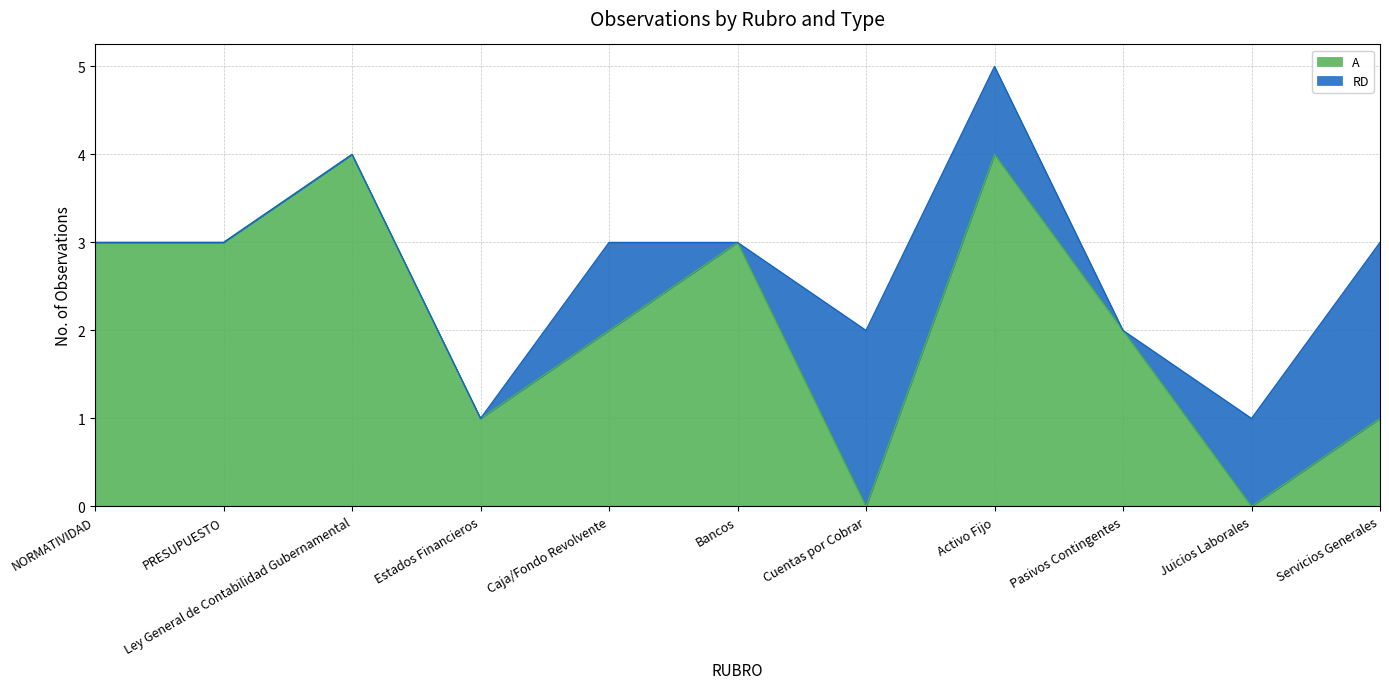

At which category is the sum across all series the highest?

Activo Fijo